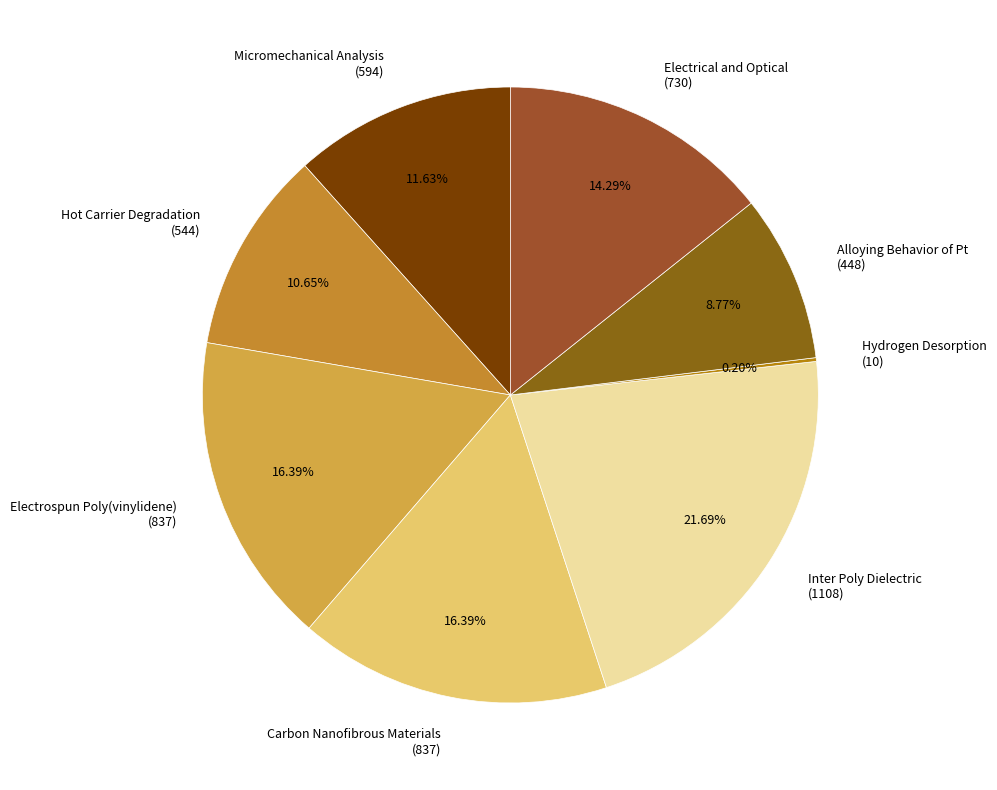

Do Electrical and Optical (730) and Inter Poly Dielectric (1108) together represent more than half of the pie?

No